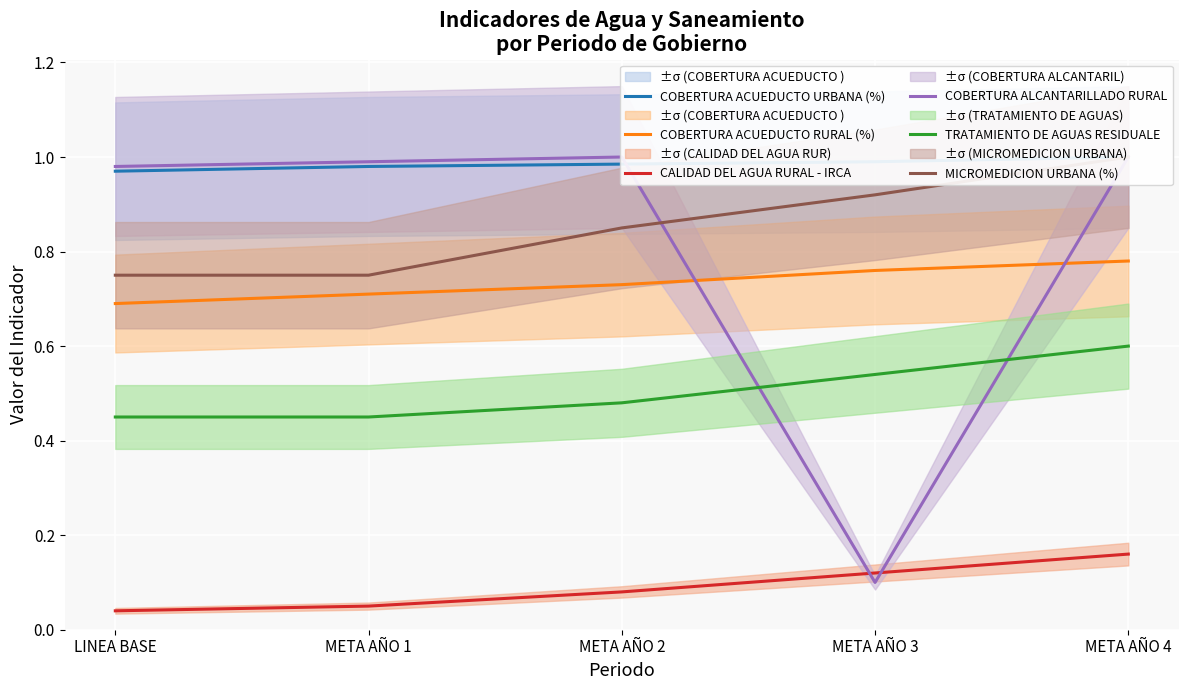

In COBERTURA ALCANTARILLADO RURAL, how many points are higher than both neighbors (excluding endpoints)?

1